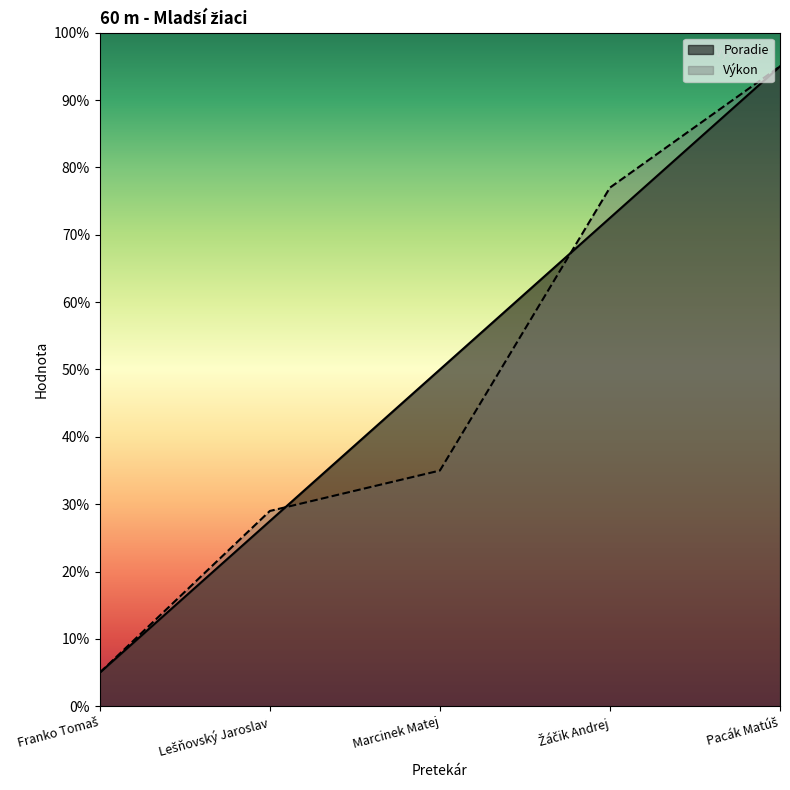

Which has a higher value, Pacák Matúš or Marcinek Matej?

Pacák Matúš